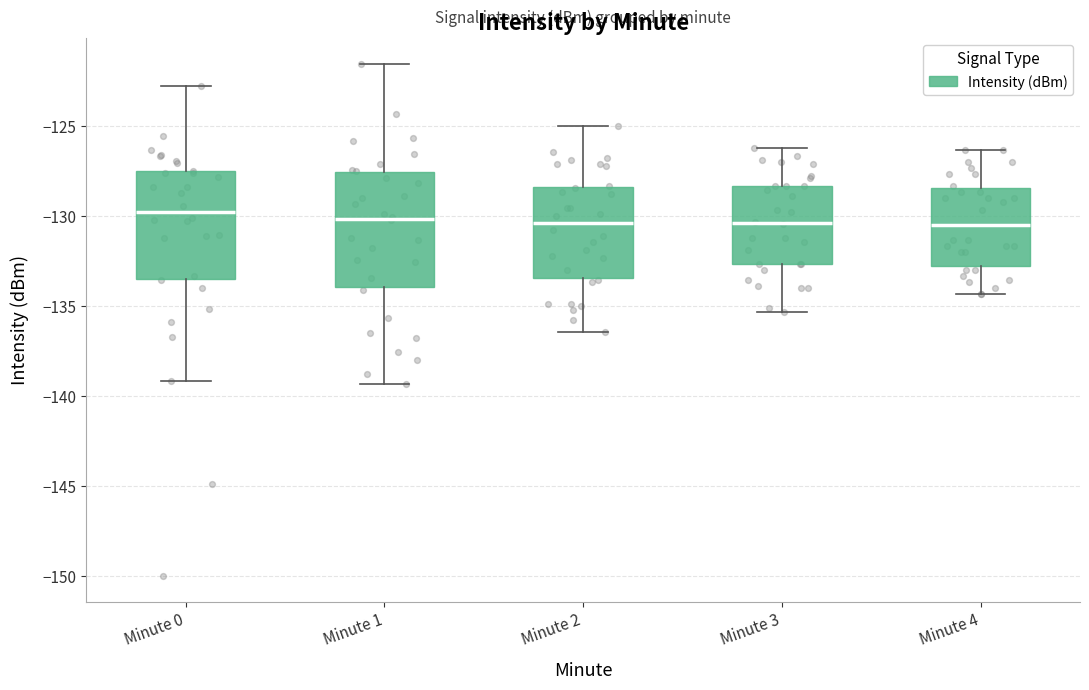

Where is the upper edge of the box for Minute 2 on the y-axis? The values are not printed on the chart, so give them approximately, as read against the axis.

-128.5